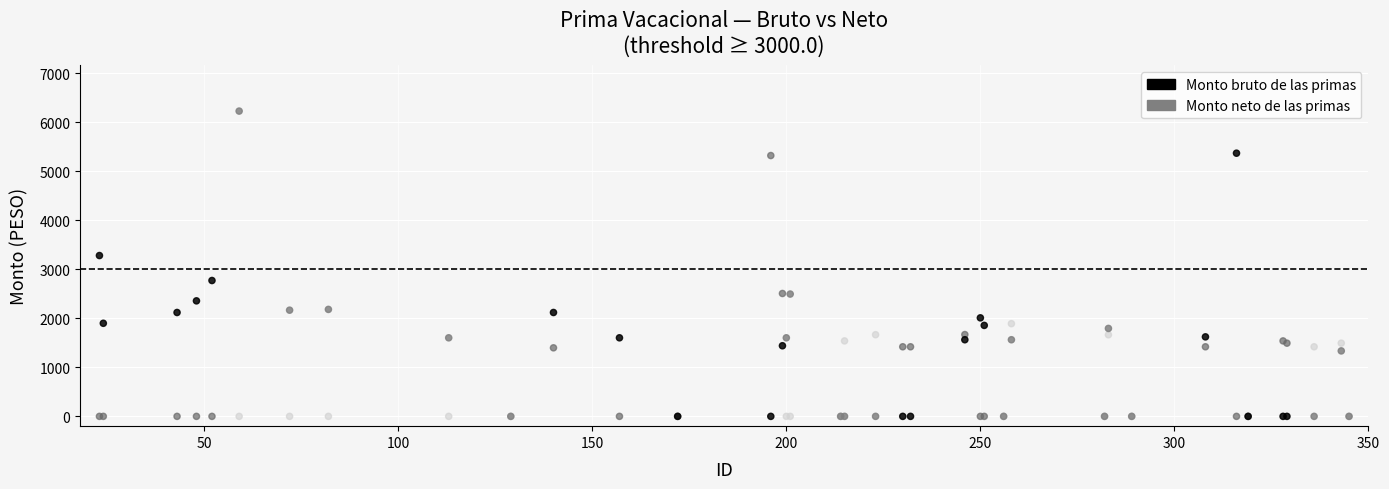

Which series has the widest spread of Y values?

Monto bruto de las primas